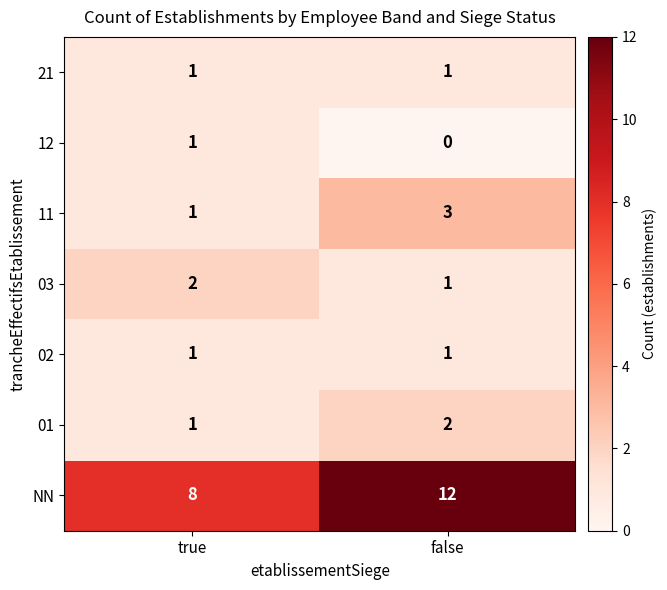

At which category does the chart reach its minimum across all series?

false